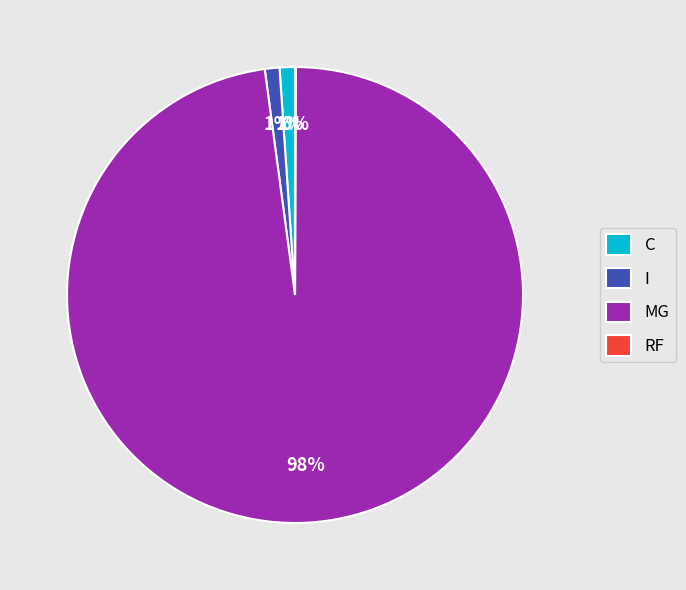

What is the largest slice in the pie chart?

MG